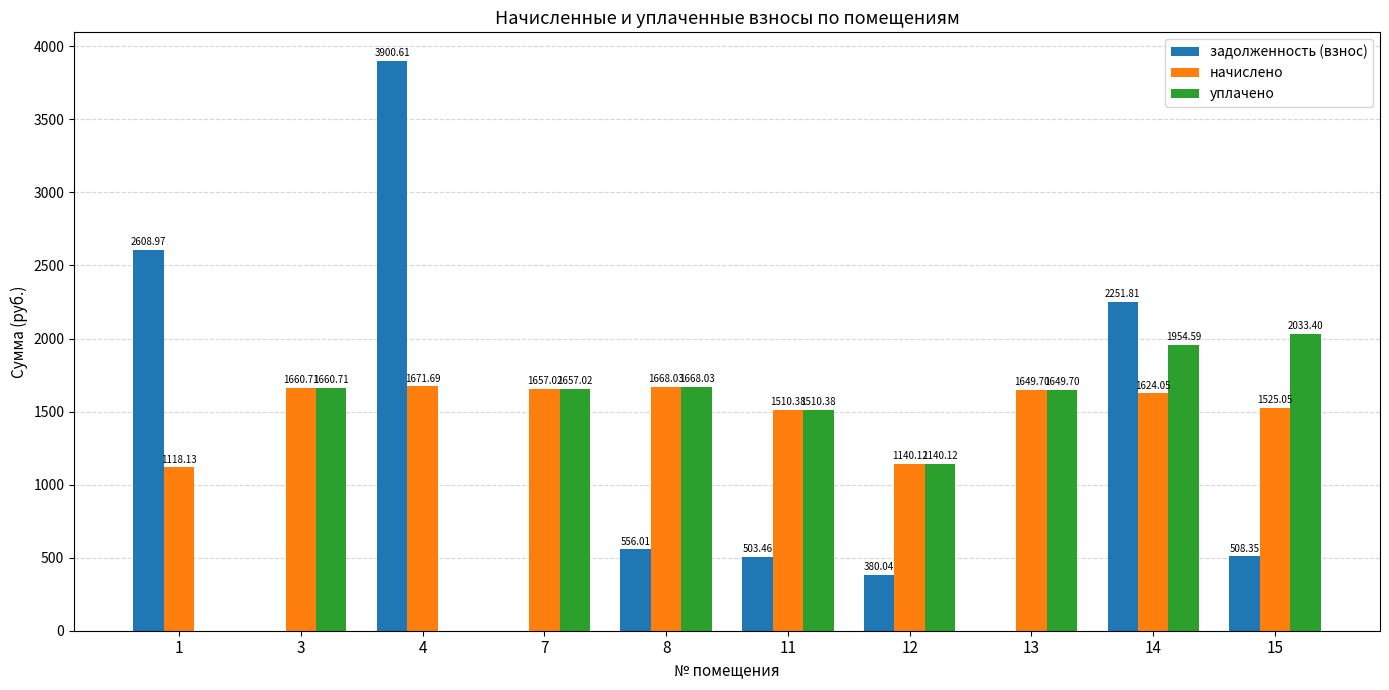

Which series has the largest total across all categories?

начислено